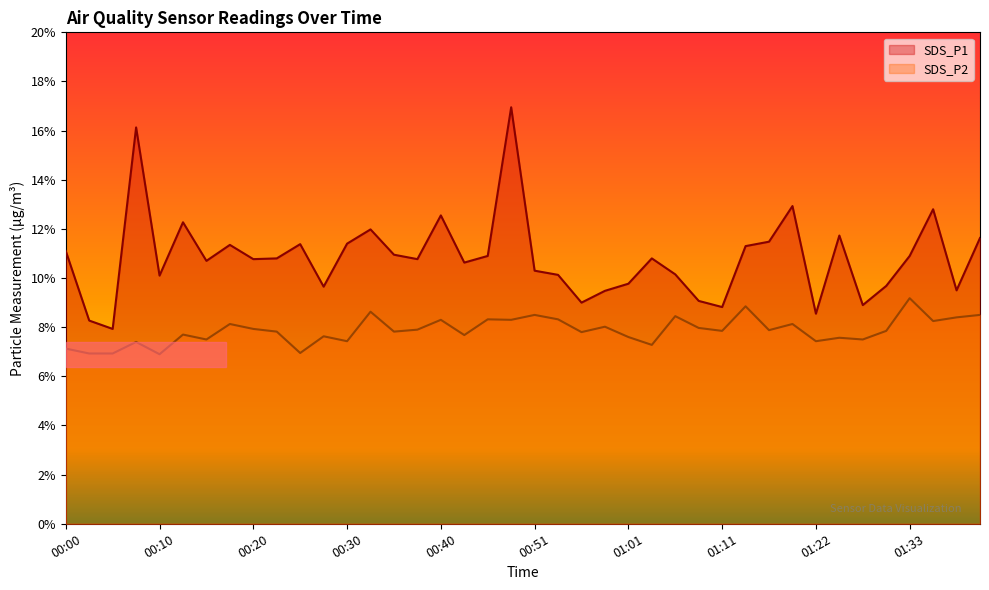

At which category is the sum across all series the highest?

00:48